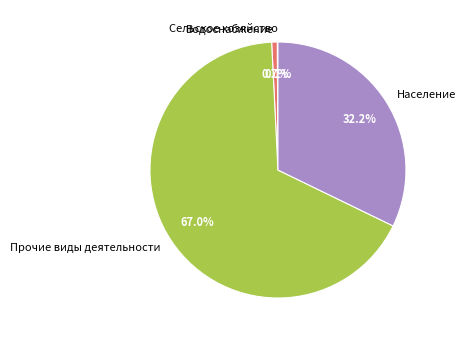

The Прочие виды деятельности slice represents 76% of the pie. True or false?

False